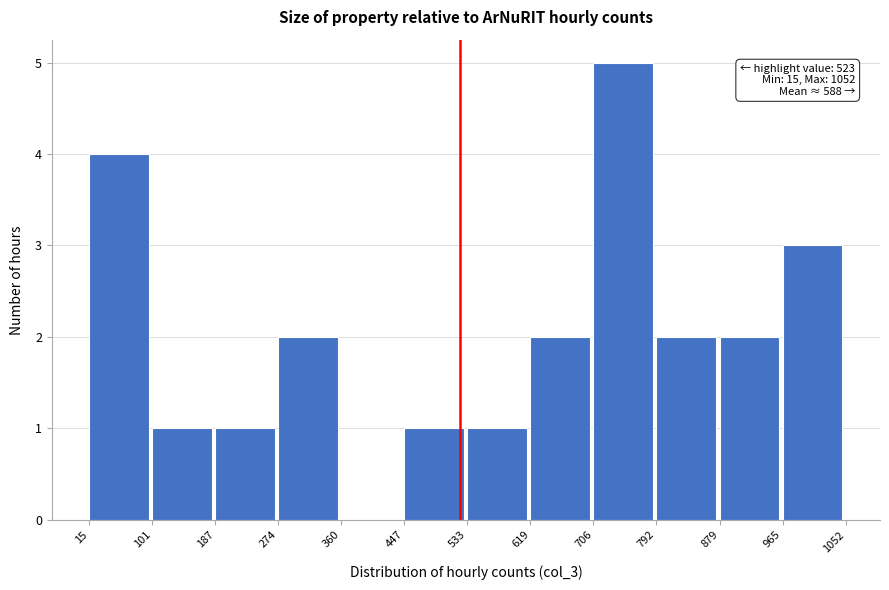

Which range on the x-axis has the tallest bar?

706 to 792